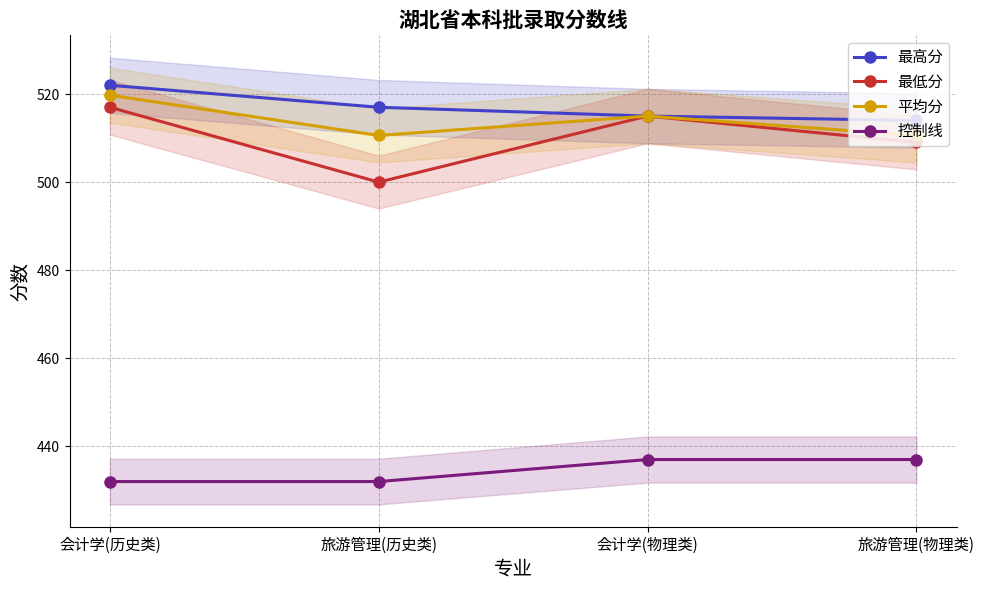

What is the value of the 最高分 point at the 1st from the left?

522.0